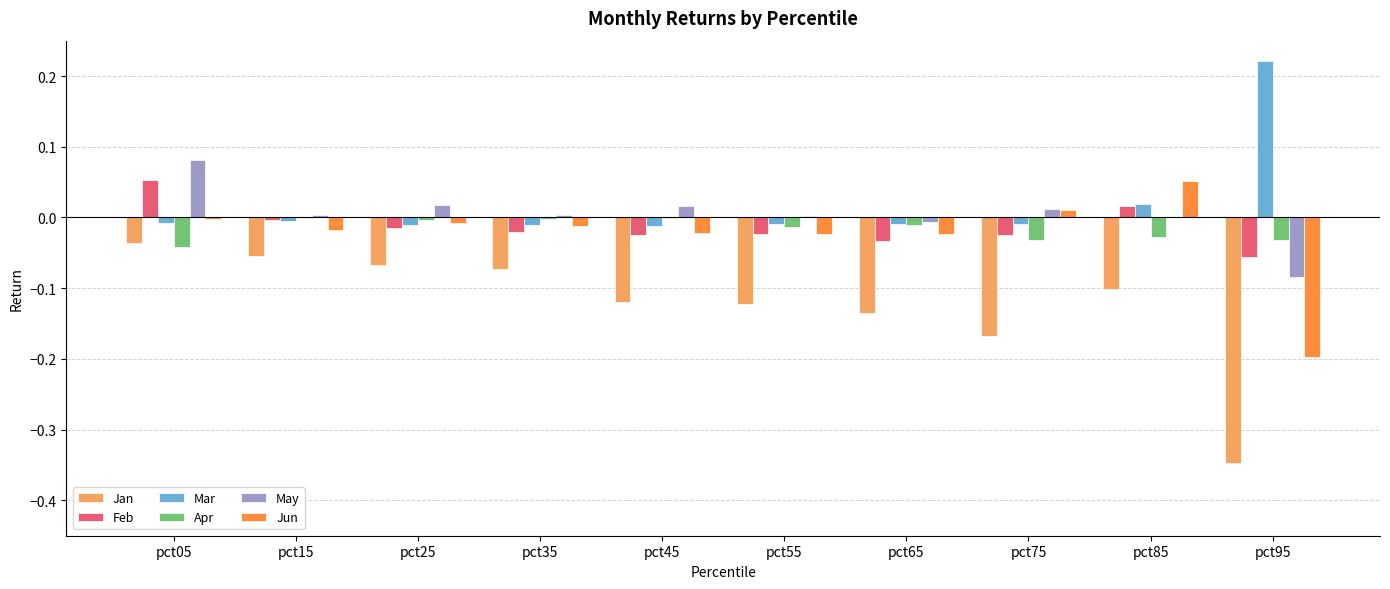

Which label corresponds to the largest value in the chart?

pct95